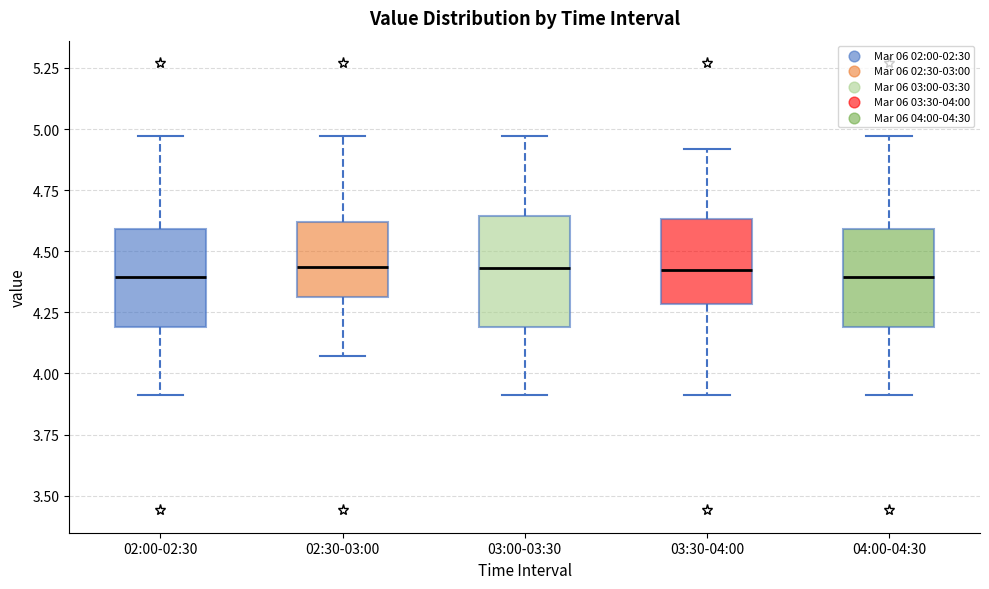

Where is the lower edge of the box for 03:30-04:00 on the y-axis? The values are not printed on the chart, so give them approximately, as read against the axis.

4.30